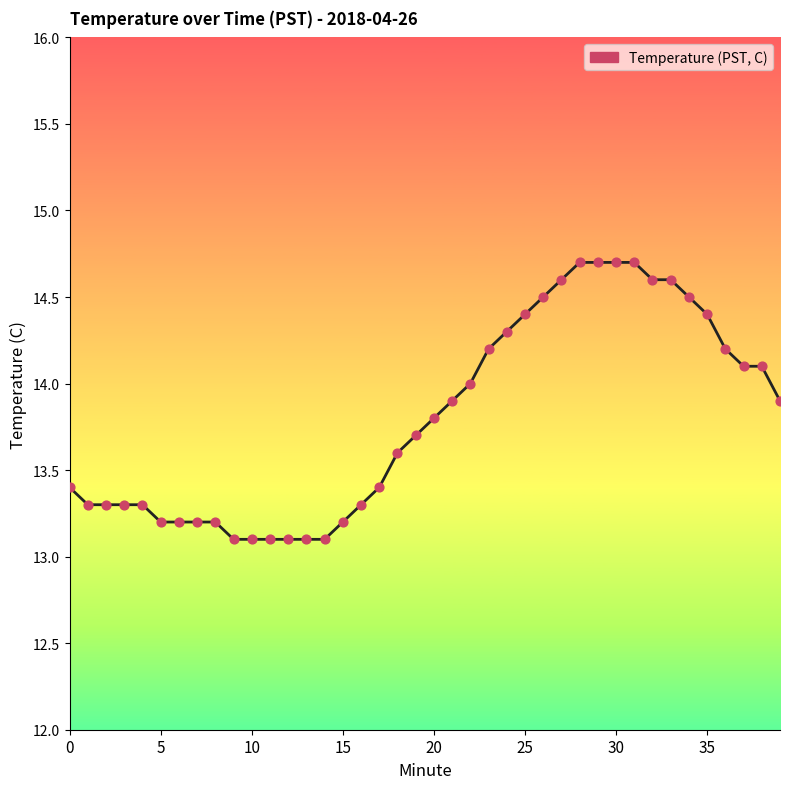

What is the difference between the maximum and minimum values?

1.6